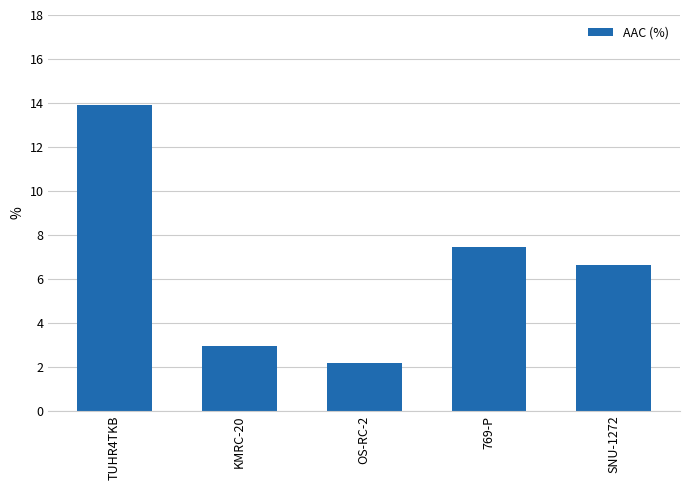

What position from the left is 769-P?

4